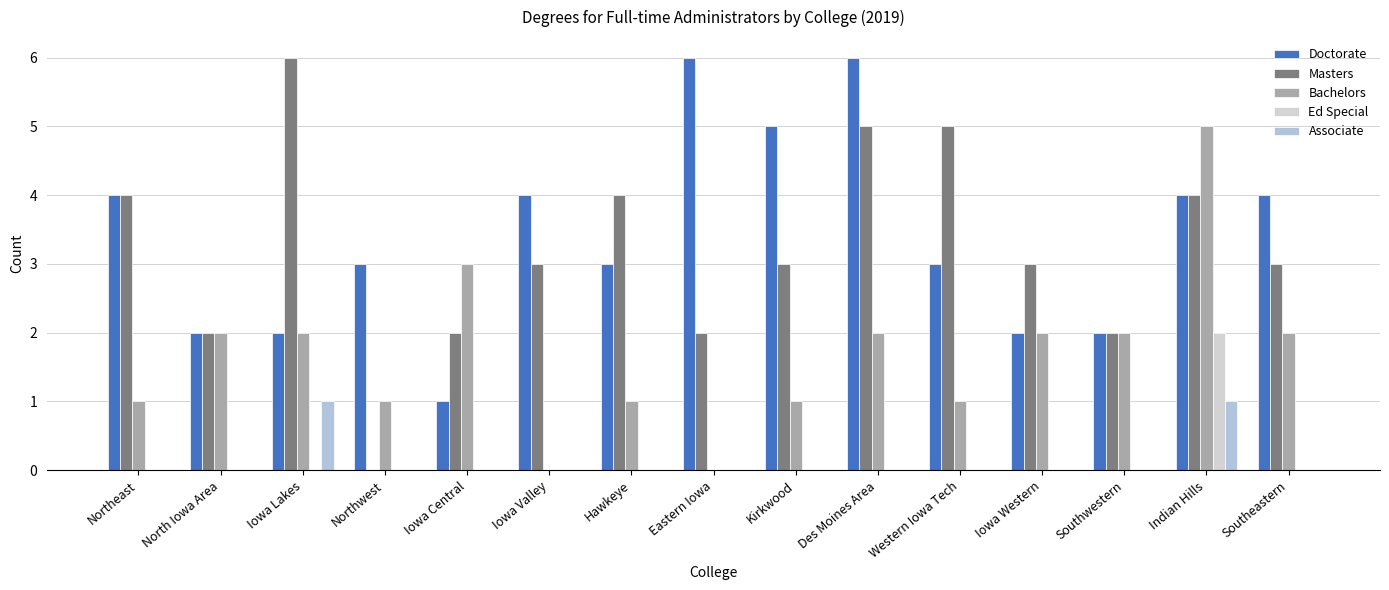

What is the sum of all Masters values?

48